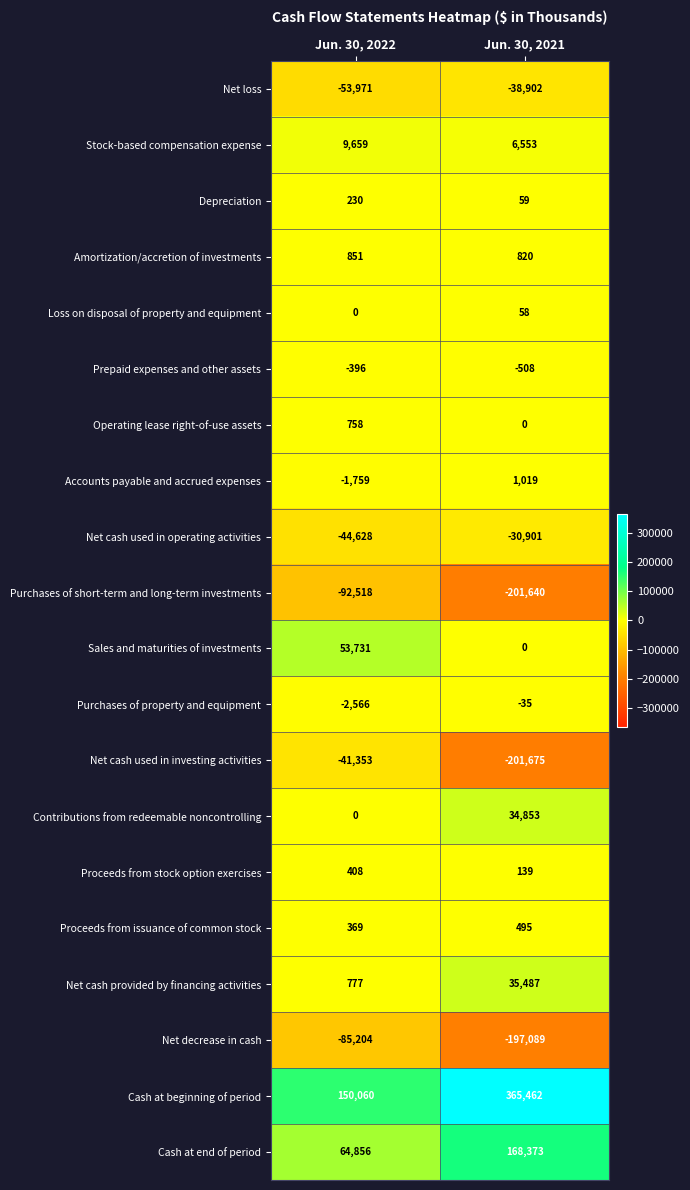

How many values in the Net cash used in investing activities series are below -41353?

1